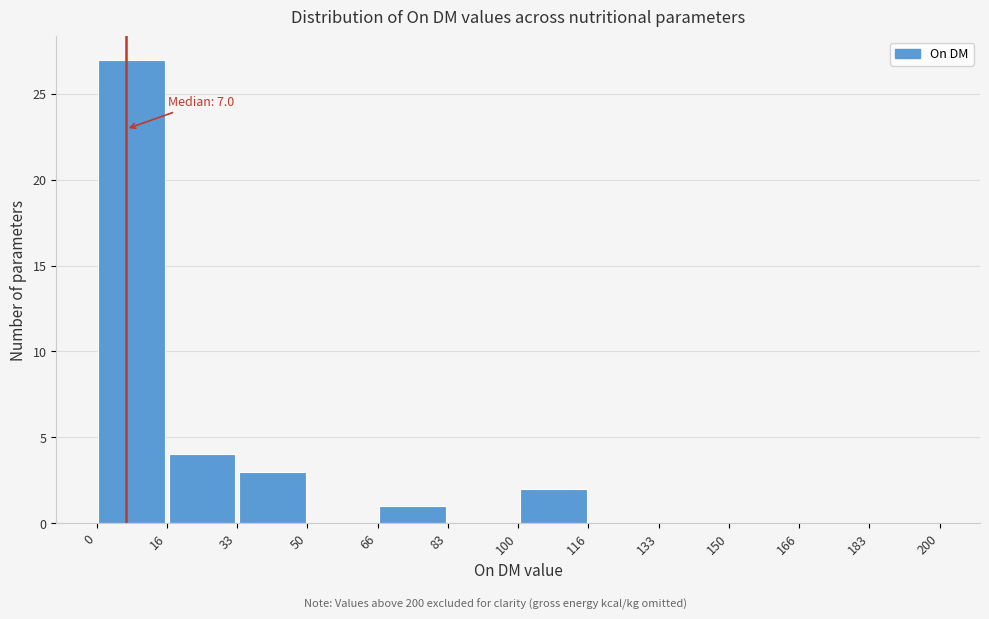

Over which range of the x-axis is the bar tallest?

0 to 16